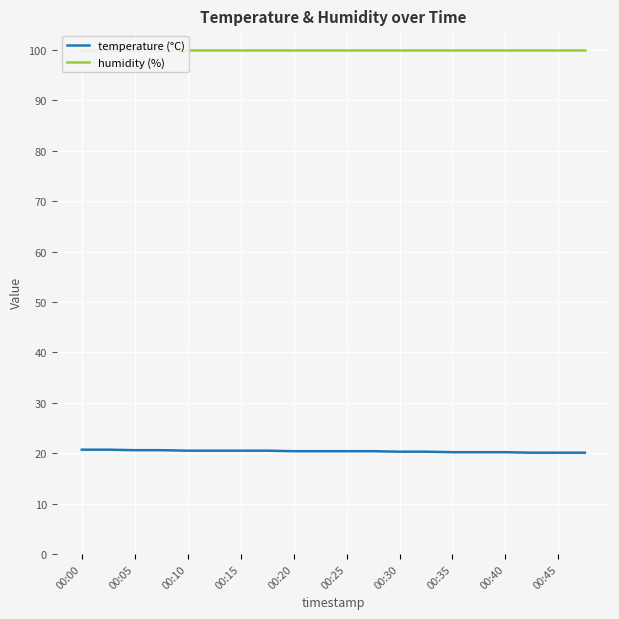

Count the temperature (°C) values in the range 20 to 21.

20